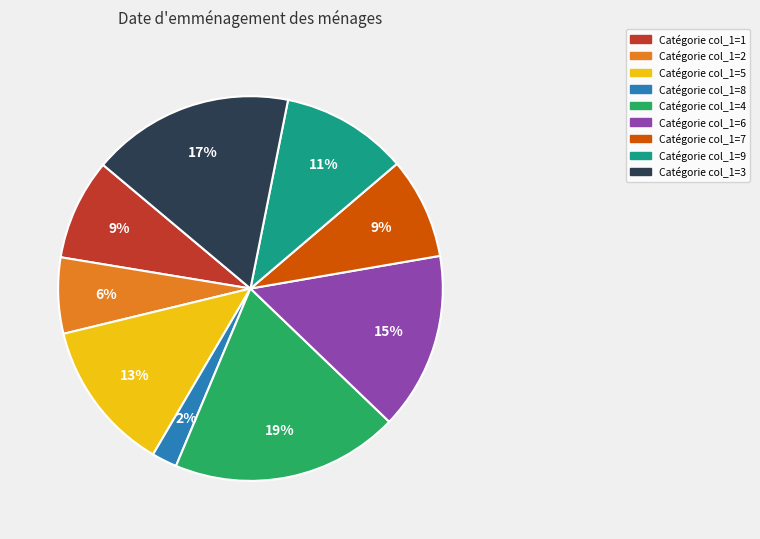

To the nearest percent, what is the average slice percentage?

11%